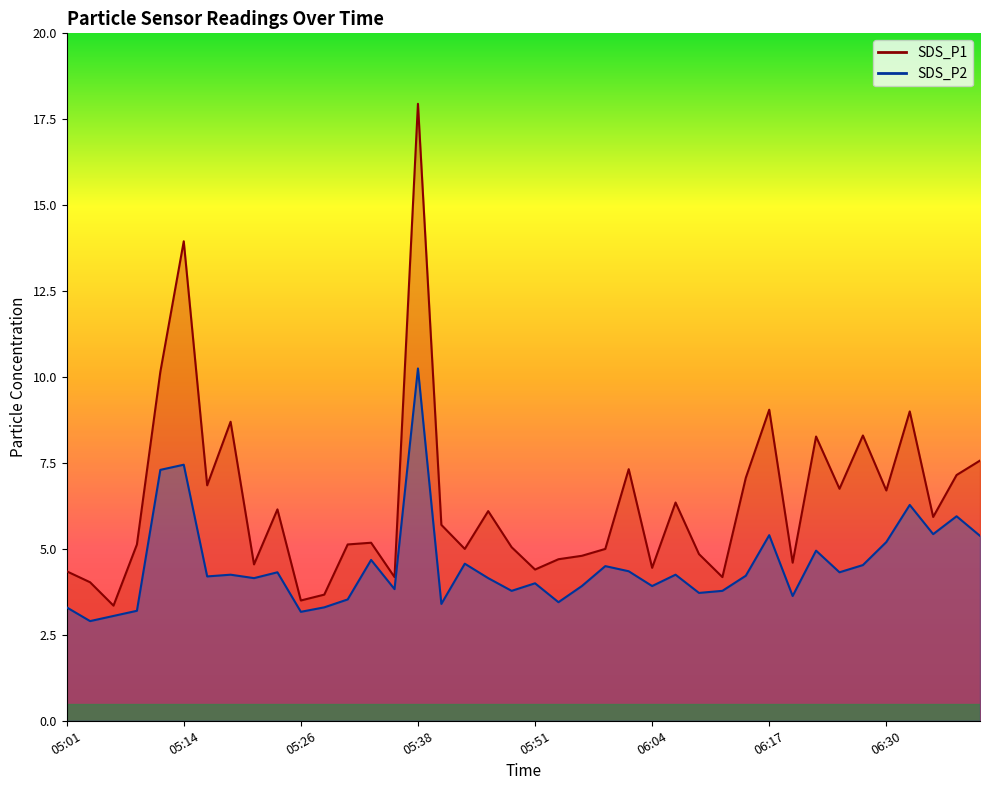

Where is SDS_P1 nearest to the value 10?

05:11